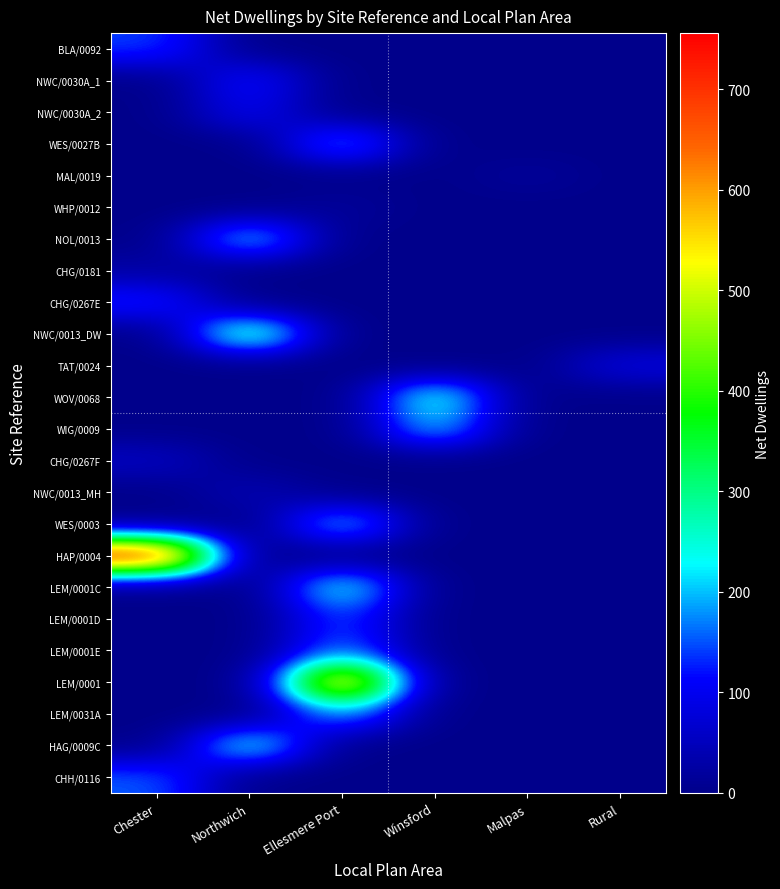

Reading left to right, list all the values displayed in this chart.

BLA/0092: Chester=142	Northwich=0	Ellesmere Port=0	Winsford=0	Malpas=0	Rural=0
NWC/0030A_1: Chester=0	Northwich=124	Ellesmere Port=0	Winsford=0	Malpas=0	Rural=0
NWC/0030A_2: Chester=0	Northwich=103	Ellesmere Port=0	Winsford=0	Malpas=0	Rural=0
WES/0027B: Chester=0	Northwich=0	Ellesmere Port=190	Winsford=0	Malpas=0	Rural=0
MAL/0019: Chester=0	Northwich=0	Ellesmere Port=0	Winsford=0	Malpas=17	Rural=0
WHP/0012: Chester=0	Northwich=0	Ellesmere Port=17	Winsford=0	Malpas=0	Rural=0
NOL/0013: Chester=0	Northwich=227	Ellesmere Port=0	Winsford=0	Malpas=0	Rural=0
CHG/0181: Chester=26	Northwich=0	Ellesmere Port=0	Winsford=0	Malpas=0	Rural=0
CHG/0267E: Chester=133	Northwich=0	Ellesmere Port=0	Winsford=0	Malpas=0	Rural=0
NWC/0013_DW: Chester=0	Northwich=311	Ellesmere Port=0	Winsford=0	Malpas=0	Rural=0
TAT/0024: Chester=0	Northwich=0	Ellesmere Port=0	Winsford=0	Malpas=0	Rural=84
WOV/0068: Chester=0	Northwich=0	Ellesmere Port=0	Winsford=268	Malpas=0	Rural=0
WIG/0009: Chester=0	Northwich=0	Ellesmere Port=0	Winsford=215	Malpas=0	Rural=0
CHG/0267F: Chester=56	Northwich=0	Ellesmere Port=0	Winsford=0	Malpas=0	Rural=0
NWC/0013_MH: Chester=0	Northwich=42	Ellesmere Port=0	Winsford=0	Malpas=0	Rural=0
WES/0003: Chester=0	Northwich=0	Ellesmere Port=218	Winsford=0	Malpas=0	Rural=0
HAP/0004: Chester=756	Northwich=0	Ellesmere Port=0	Winsford=0	Malpas=0	Rural=0
LEM/0001C: Chester=0	Northwich=0	Ellesmere Port=256	Winsford=0	Malpas=0	Rural=0
LEM/0001D: Chester=0	Northwich=0	Ellesmere Port=149	Winsford=0	Malpas=0	Rural=0
LEM/0001E: Chester=0	Northwich=0	Ellesmere Port=168	Winsford=0	Malpas=0	Rural=0
LEM/0001: Chester=0	Northwich=0	Ellesmere Port=627	Winsford=0	Malpas=0	Rural=0
LEM/0031A: Chester=0	Northwich=0	Ellesmere Port=191	Winsford=0	Malpas=0	Rural=0
HAG/0009C: Chester=0	Northwich=258	Ellesmere Port=0	Winsford=0	Malpas=0	Rural=0
CHH/0116: Chester=155	Northwich=0	Ellesmere Port=0	Winsford=0	Malpas=0	Rural=0